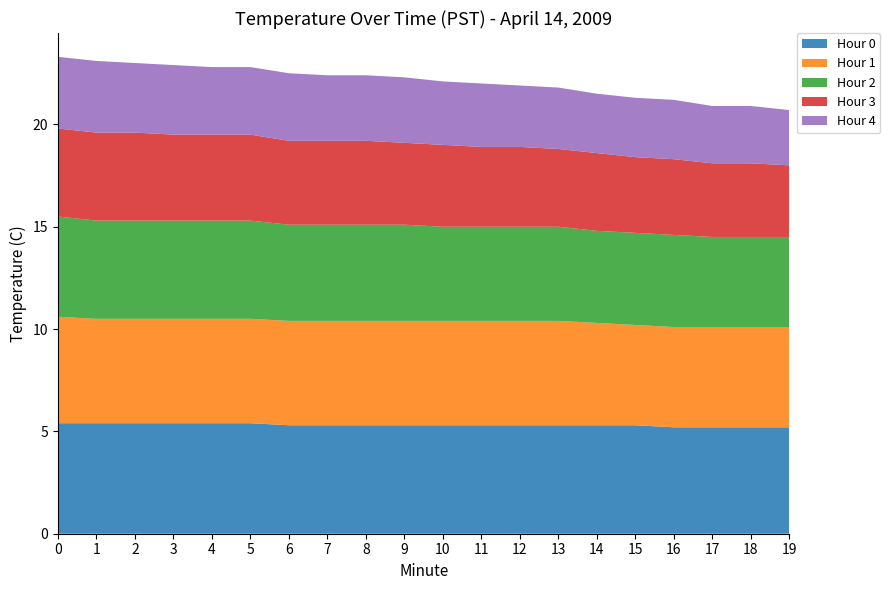

Reading left to right, list all the values displayed in this chart.

Hour 0: 0=5.4	1=5.4	2=5.4	3=5.4	4=5.4	5=5.4	6=5.3	7=5.3	8=5.3	9=5.3	10=5.3	11=5.3	12=5.3	13=5.3	14=5.3	15=5.3	16=5.2	17=5.2	18=5.2	19=5.2
Hour 1: 0=5.2	1=5.1	2=5.1	3=5.1	4=5.1	5=5.1	6=5.1	7=5.1	8=5.1	9=5.1	10=5.1	11=5.1	12=5.1	13=5.1	14=5.0	15=4.9	16=4.9	17=4.9	18=4.9	19=4.9
Hour 2: 0=4.9	1=4.8	2=4.8	3=4.8	4=4.8	5=4.8	6=4.7	7=4.7	8=4.7	9=4.7	10=4.6	11=4.6	12=4.6	13=4.6	14=4.5	15=4.5	16=4.5	17=4.4	18=4.4	19=4.4
Hour 3: 0=4.3	1=4.3	2=4.3	3=4.2	4=4.2	5=4.2	6=4.1	7=4.1	8=4.1	9=4.0	10=4.0	11=3.9	12=3.9	13=3.8	14=3.8	15=3.7	16=3.7	17=3.6	18=3.6	19=3.5
Hour 4: 0=3.5	1=3.5	2=3.4	3=3.4	4=3.3	5=3.3	6=3.3	7=3.2	8=3.2	9=3.2	10=3.1	11=3.1	12=3.0	13=3.0	14=2.9	15=2.9	16=2.9	17=2.8	18=2.8	19=2.7